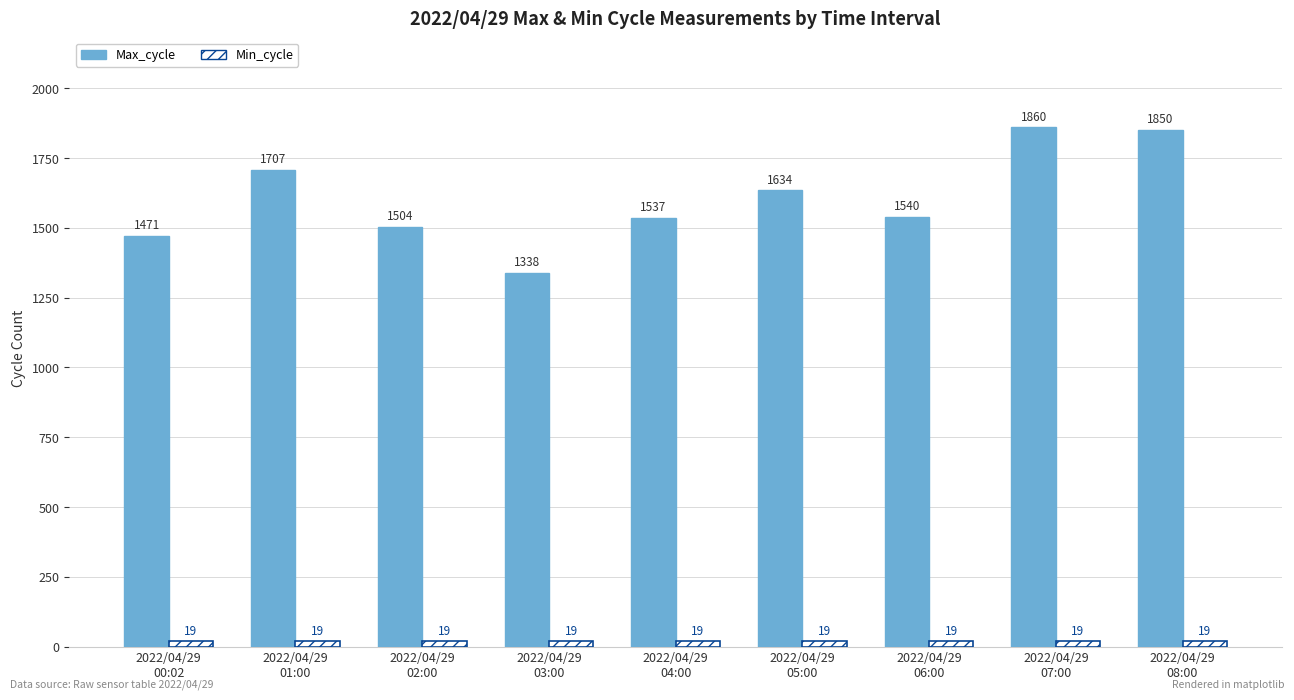

How many series are shown in this chart?

2